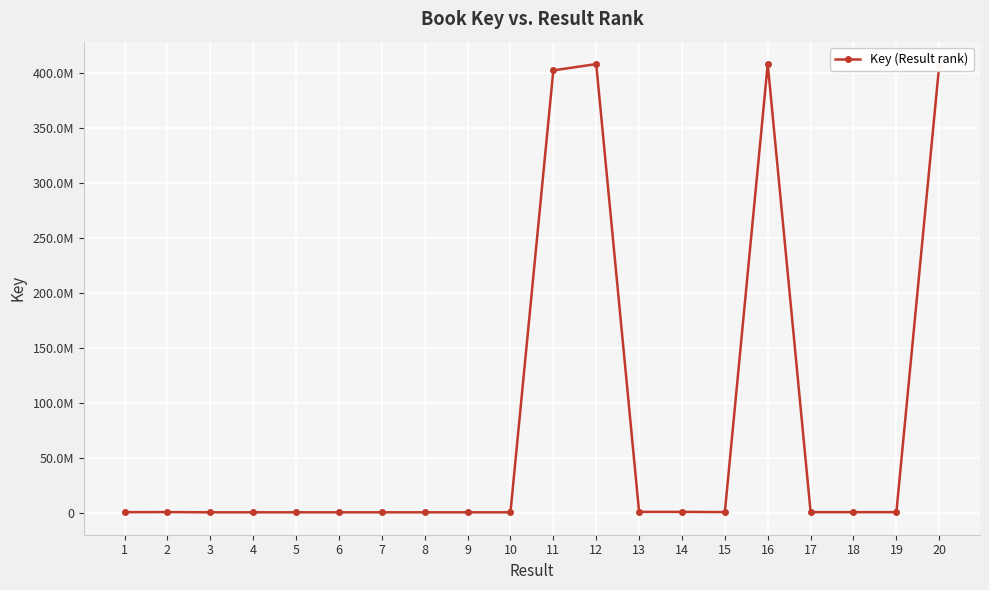

Read the value at 17, to the nearest 50.

1209250